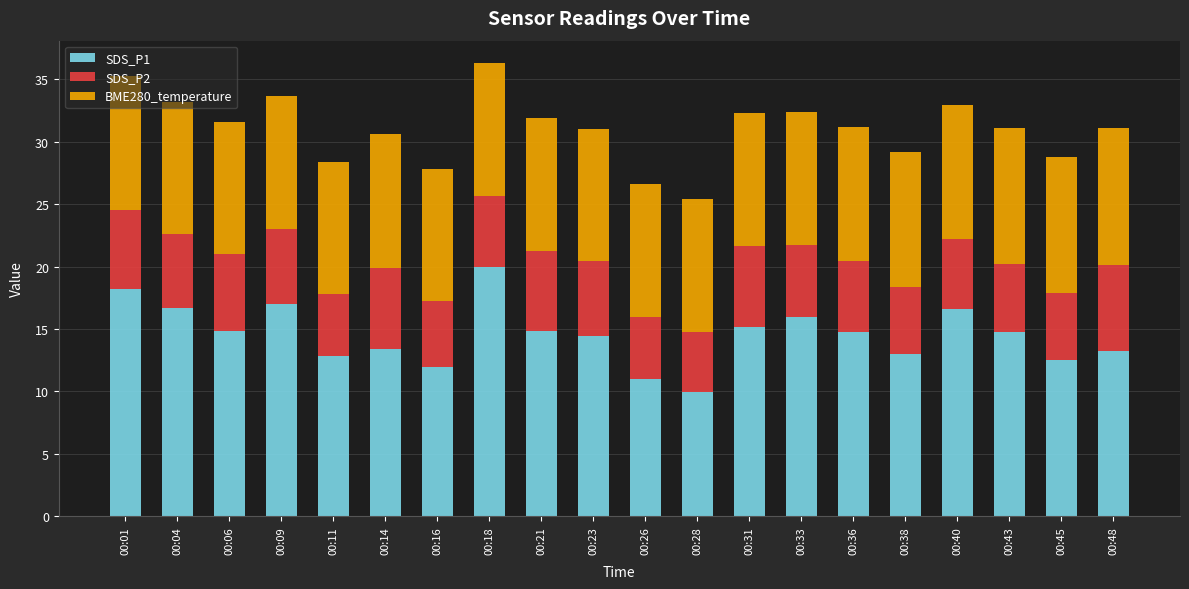

At which category is the sum across all series the highest?

00:18